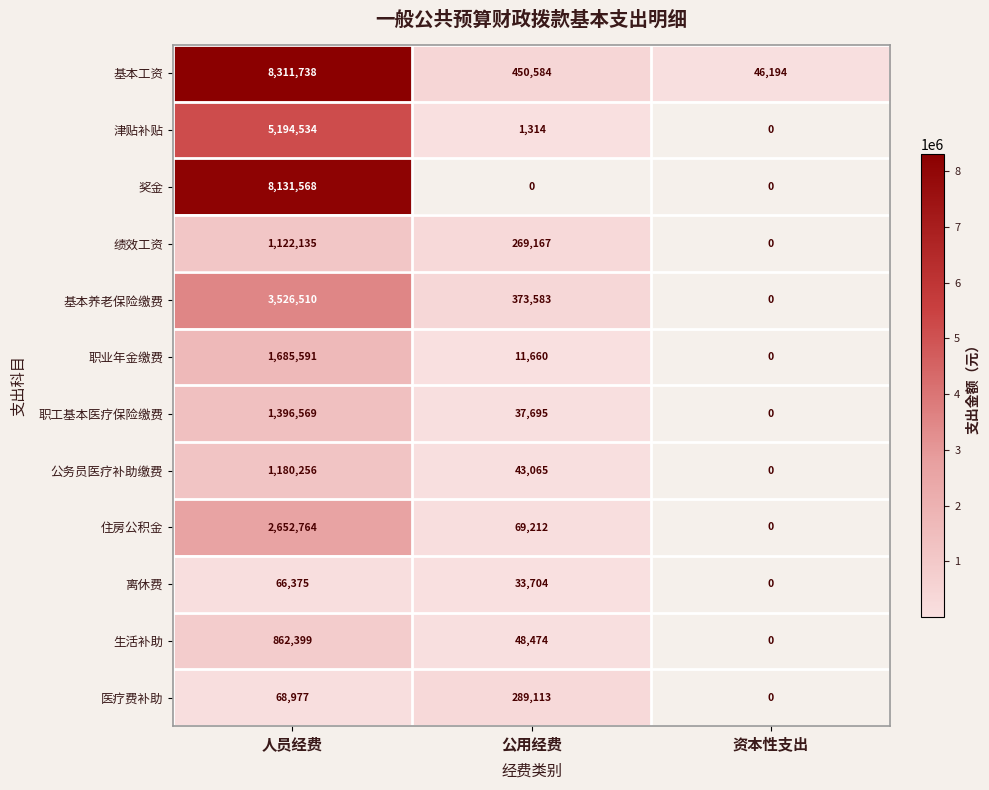

True or false: 职业年金缴费 has a value of 1685591 at 人员经费.

True